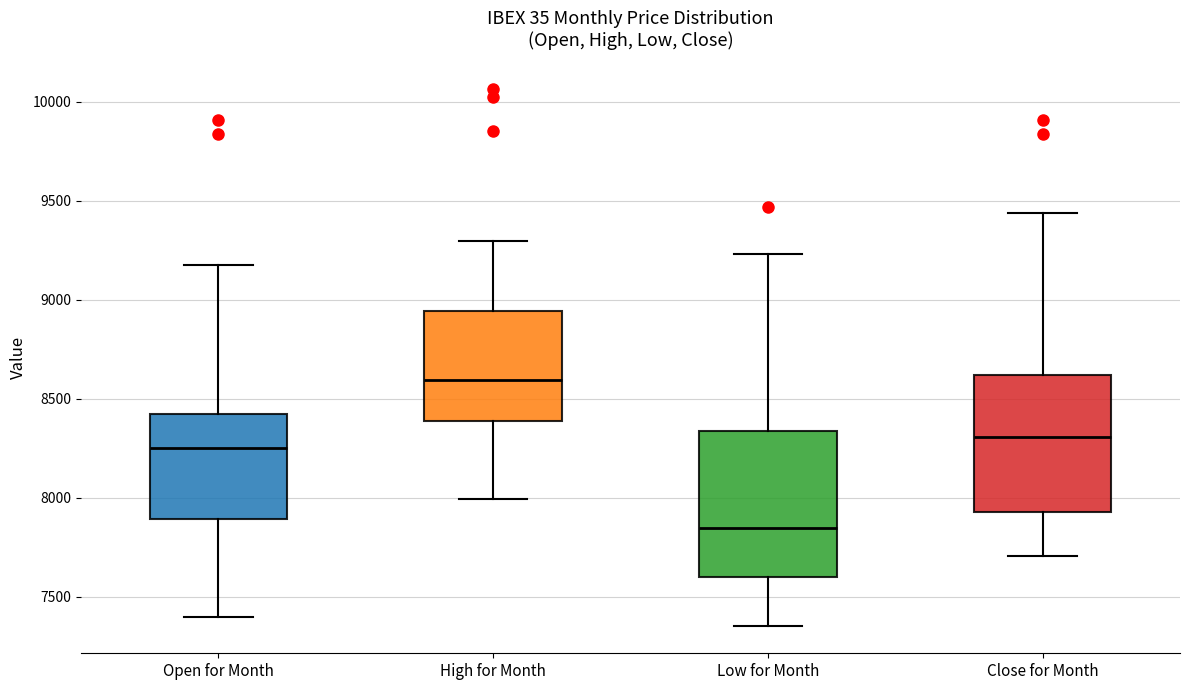

Reading left to right, transcribe this box plot: for each box, give where its median line is, the range the box spans, and where its two whiskers end, as read against the y-axis. The values are not printed on the chart, so give them approximately, as read against the axis.

Open for Month: median 8250, box 7900 to 8450, whiskers 7400 to 9200
High for Month: median 8600, box 8400 to 8950, whiskers 8000 to 9300
Low for Month: median 7850, box 7600 to 8350, whiskers 7350 to 9250
Close for Month: median 8300, box 7950 to 8600, whiskers 7700 to 9450